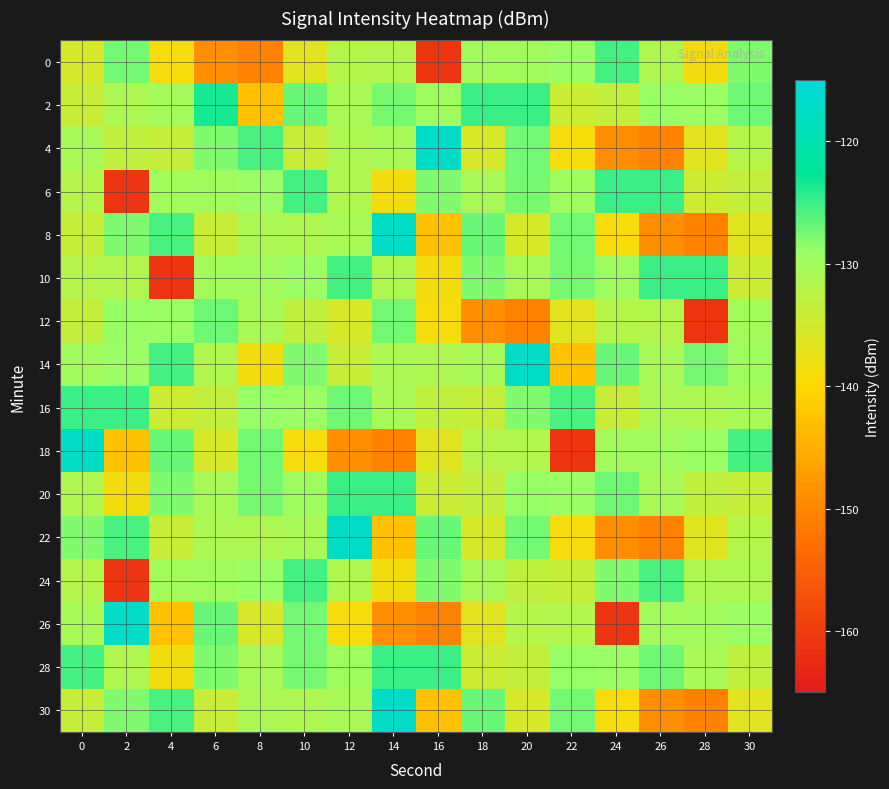

Which has a higher value, 2 or 20?

2